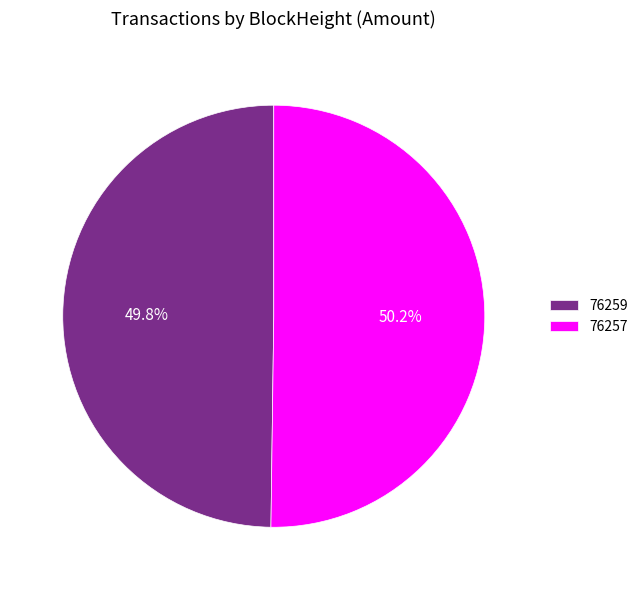

Does any single category account for the majority?

Yes